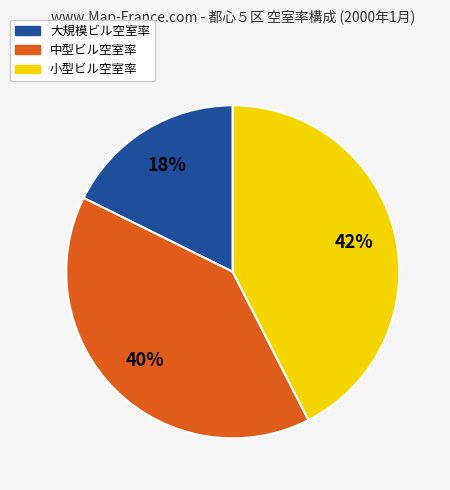

What is the smallest slice in the pie chart?

大規模ビル空室率